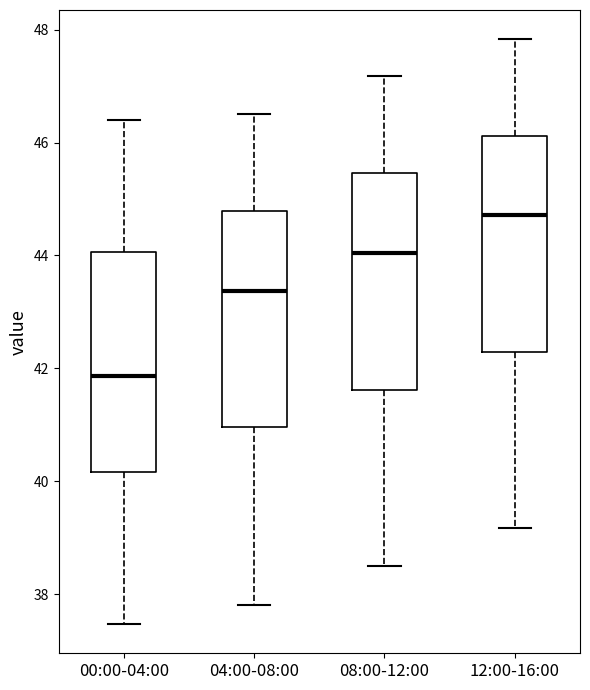

Reading left to right, read every box against the y-axis: the position of its median line, the range the box covers, and the ends of its whiskers. The values are not printed on the chart, so give them approximately, as read against the axis.

00:00-04:00: median 41.8, box 40.2 to 44.0, whiskers 37.4 to 46.4
04:00-08:00: median 43.4, box 41.0 to 44.8, whiskers 37.8 to 46.6
08:00-12:00: median 44.0, box 41.6 to 45.4, whiskers 38.6 to 47.2
12:00-16:00: median 44.8, box 42.2 to 46.2, whiskers 39.2 to 47.8